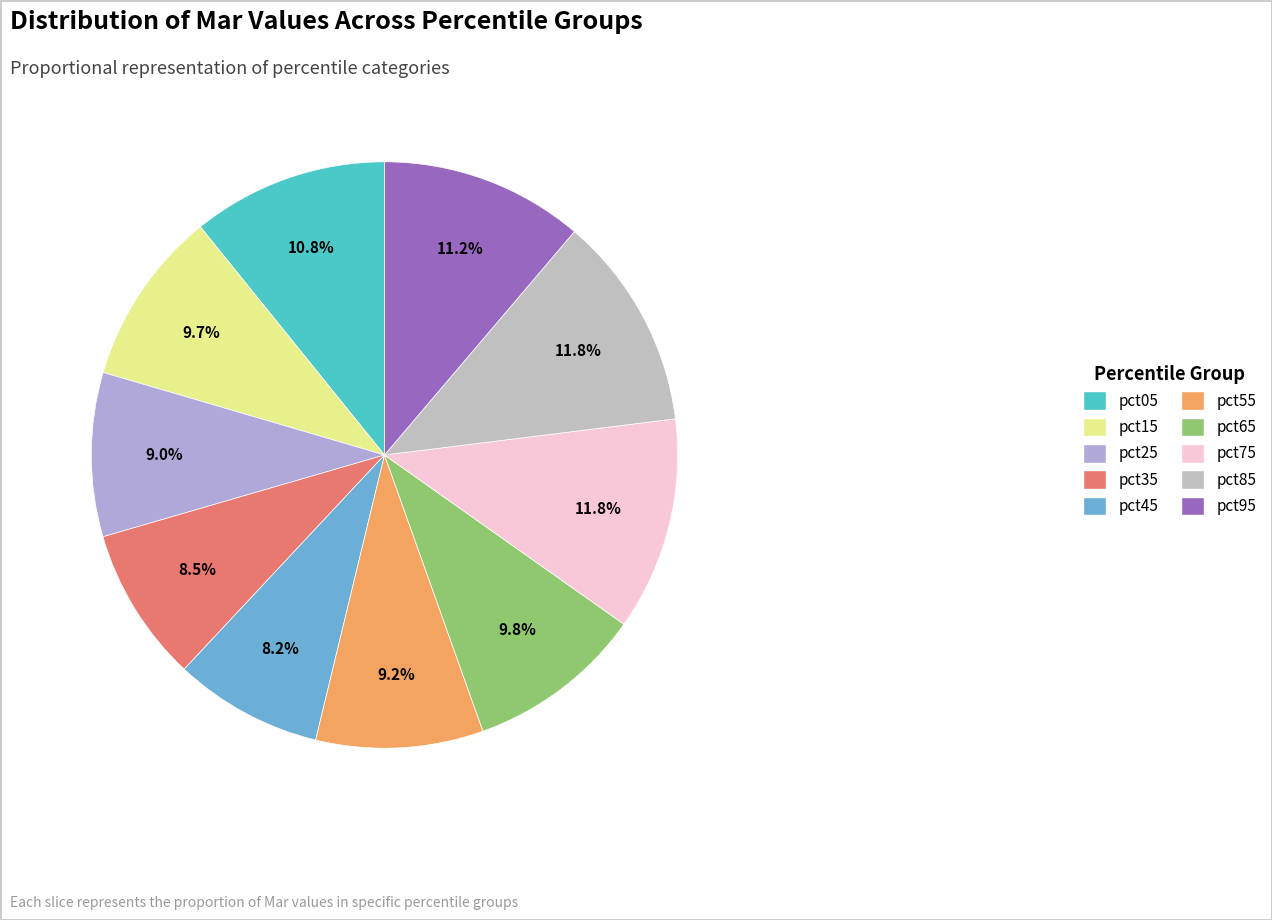

How many slices are in this pie chart?

10